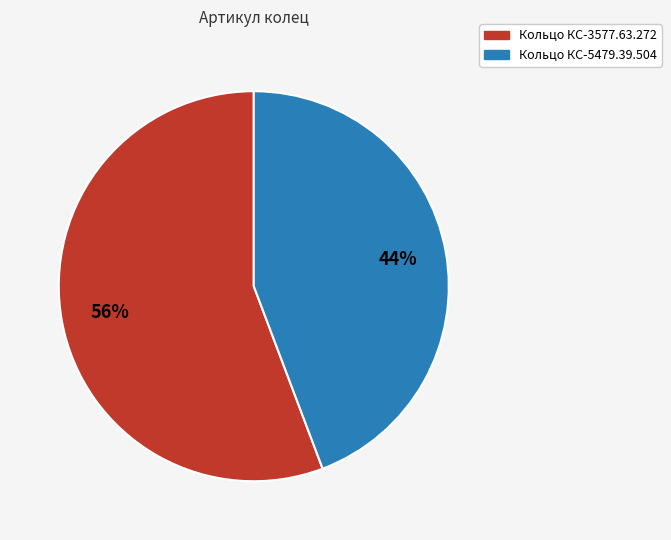

To the nearest percent, what is the combined percentage of Кольцо КС-3577.63.272 and Кольцо КС-5479.39.504?

100%